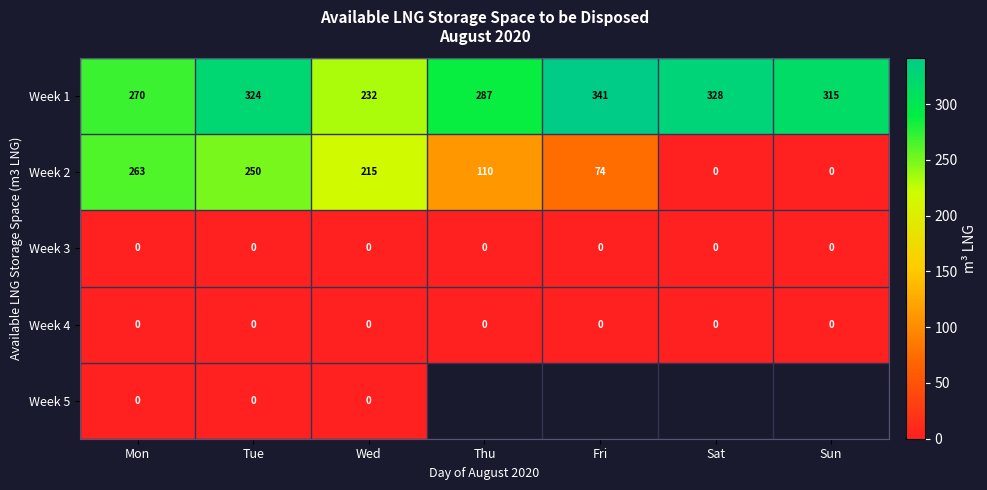

True or false: Week 3 has a value of 0 at Thu.

True